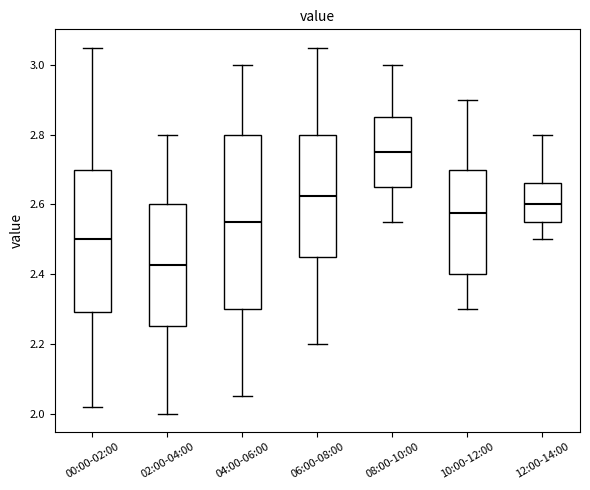

Reading left to right, transcribe this box plot: for each box, give where its median line is, the range the box spans, and where its two whiskers end, as read against the y-axis. The values are not printed on the chart, so give them approximately, as read against the axis.

00:00-02:00: median 2.50, box 2.30 to 2.70, whiskers 2.02 to 3.06
02:00-04:00: median 2.42, box 2.26 to 2.60, whiskers 2.00 to 2.80
04:00-06:00: median 2.56, box 2.30 to 2.80, whiskers 2.06 to 3.00
06:00-08:00: median 2.62, box 2.46 to 2.80, whiskers 2.20 to 3.06
08:00-10:00: median 2.76, box 2.66 to 2.86, whiskers 2.56 to 3.00
10:00-12:00: median 2.58, box 2.40 to 2.70, whiskers 2.30 to 2.90
12:00-14:00: median 2.60, box 2.56 to 2.66, whiskers 2.50 to 2.80